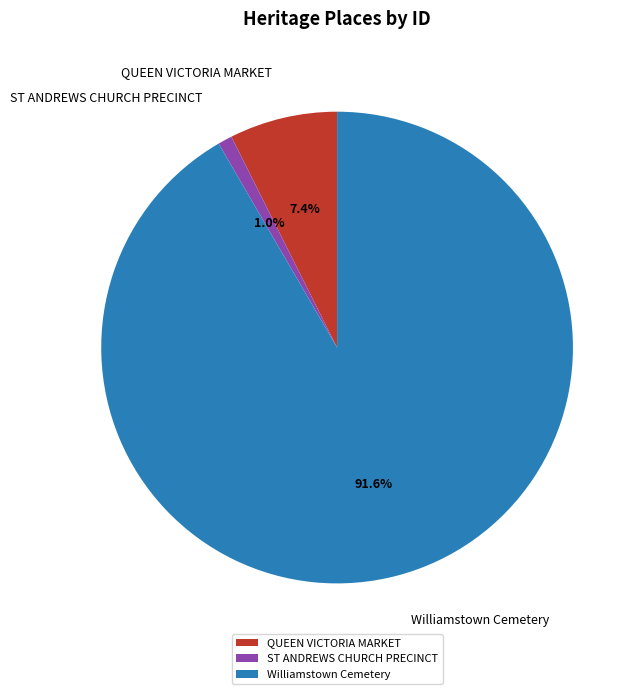

What portion of the pie excludes ST ANDREWS CHURCH PRECINCT?

99.0%